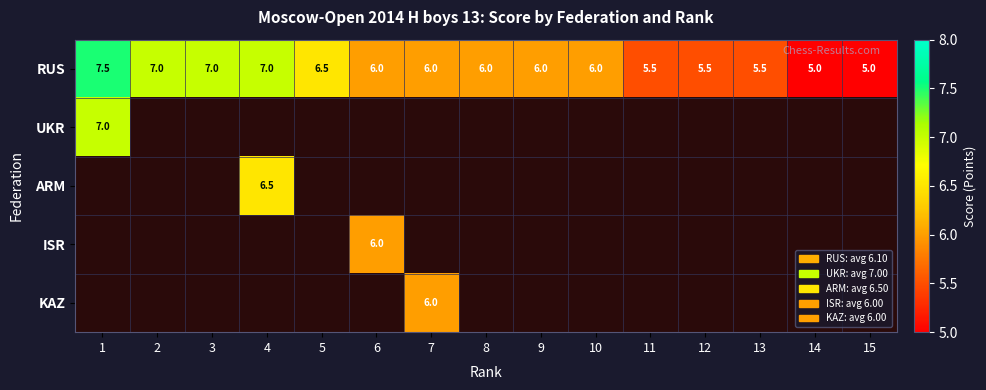

The RUS series shows 11.7 at 3. True or false?

False